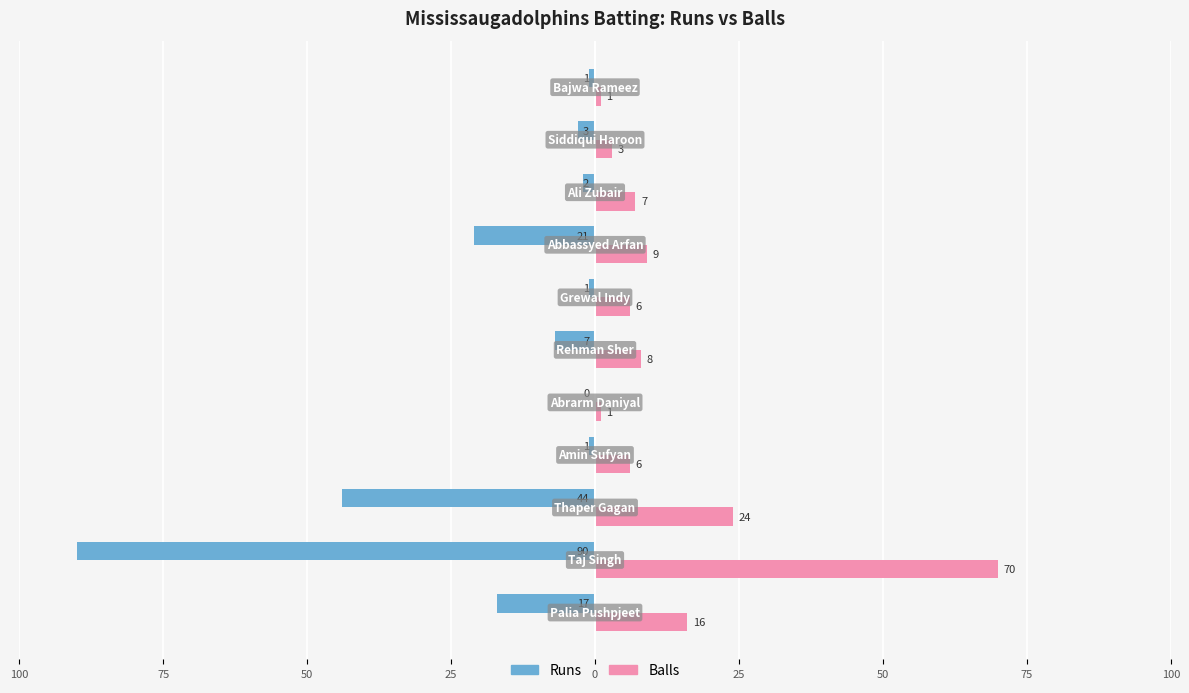

What are all the series names shown in the legend?

Runs, Balls